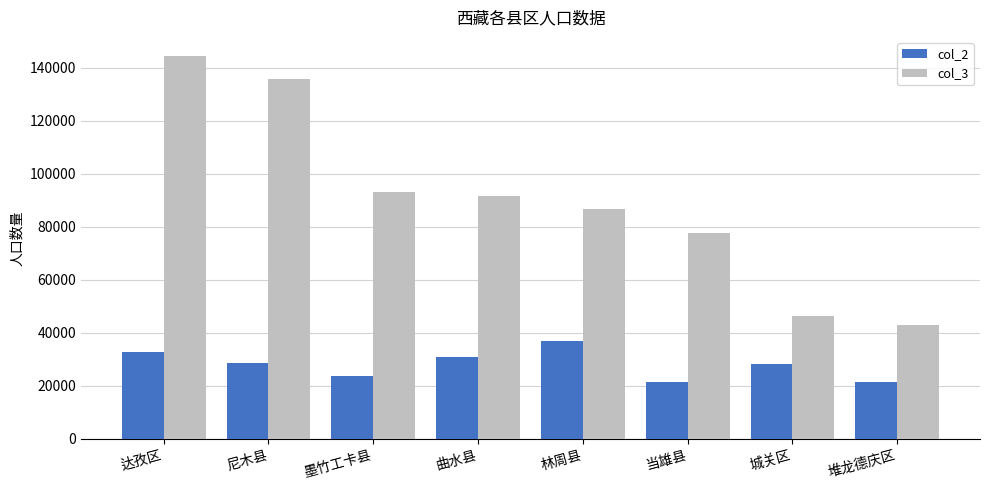

True or false: col_2 has a value of 37927 at 墨竹工卡县.

False